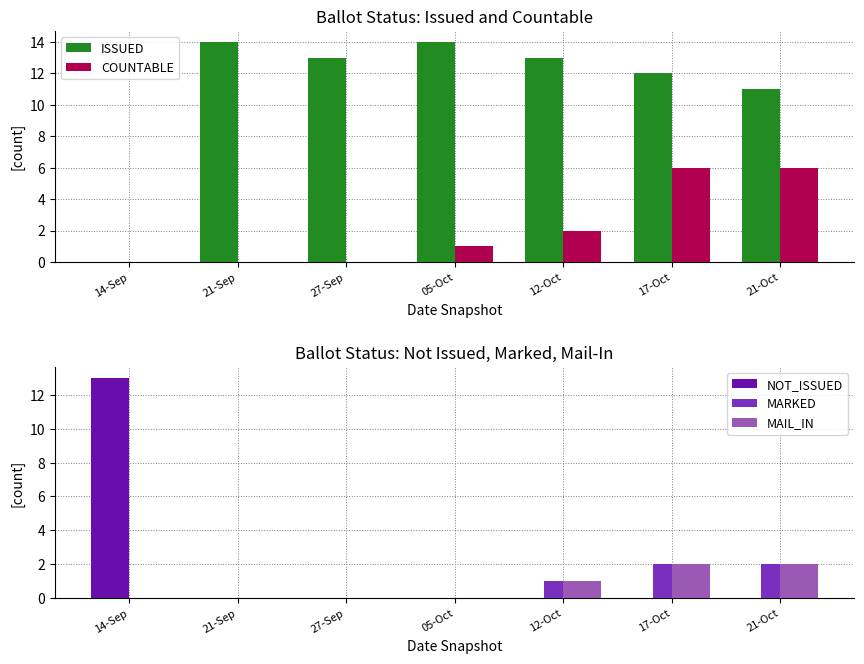

Which series has the largest total across all categories?

ISSUED